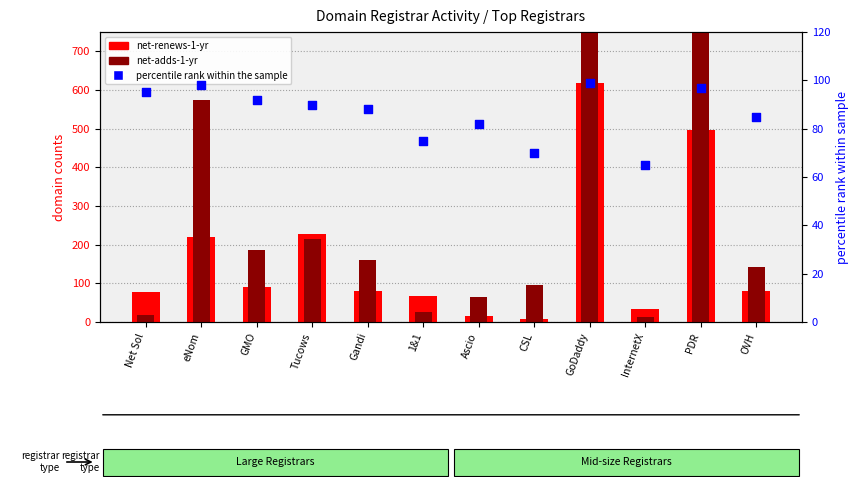

Which series has the widest spread of Y values?

net-adds-1-yr